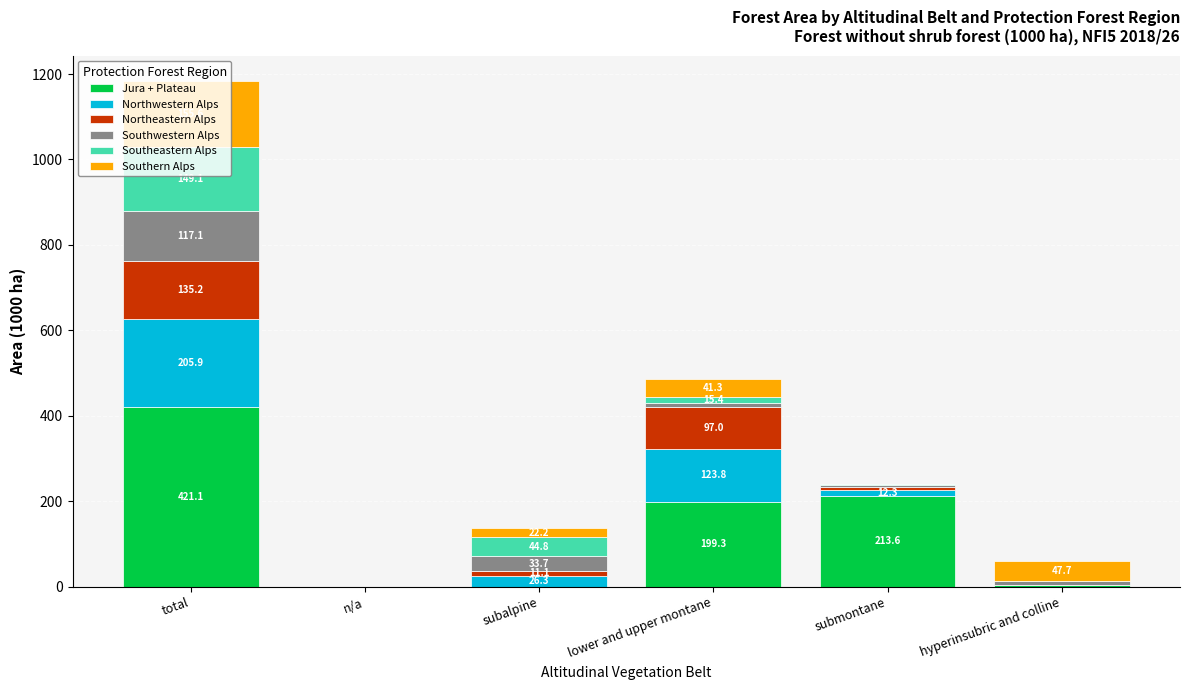

What is the highest value of the Jura + Plateau series?

421.1